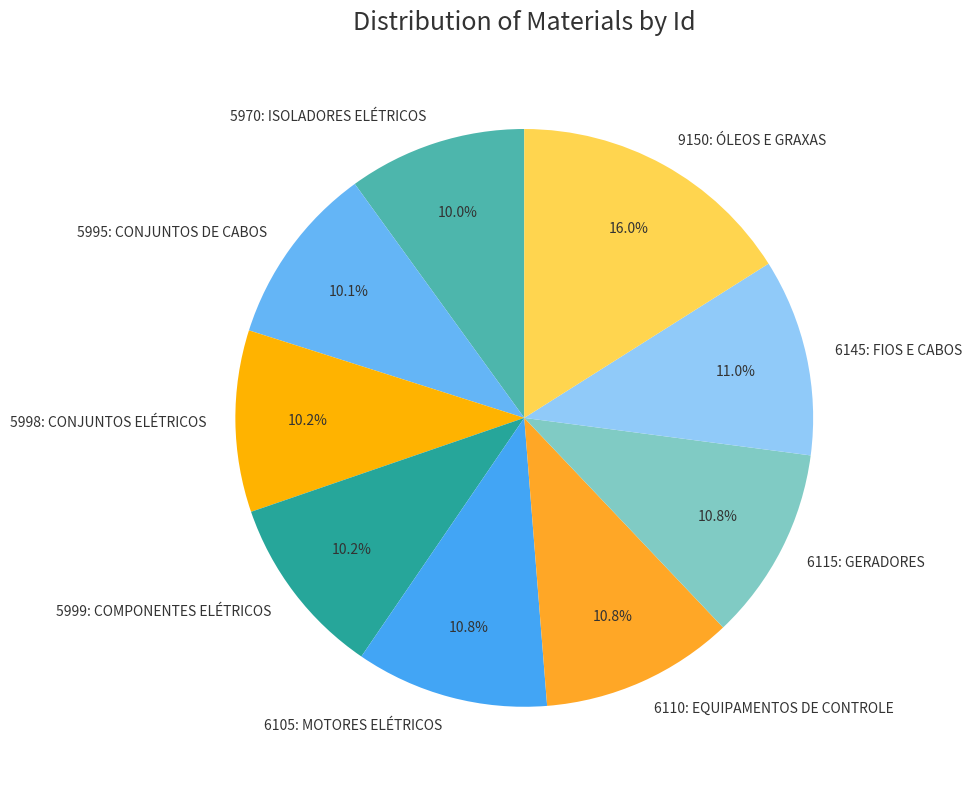

Which category has the biggest portion of the pie?

9150: ÓLEOS E GRAXAS